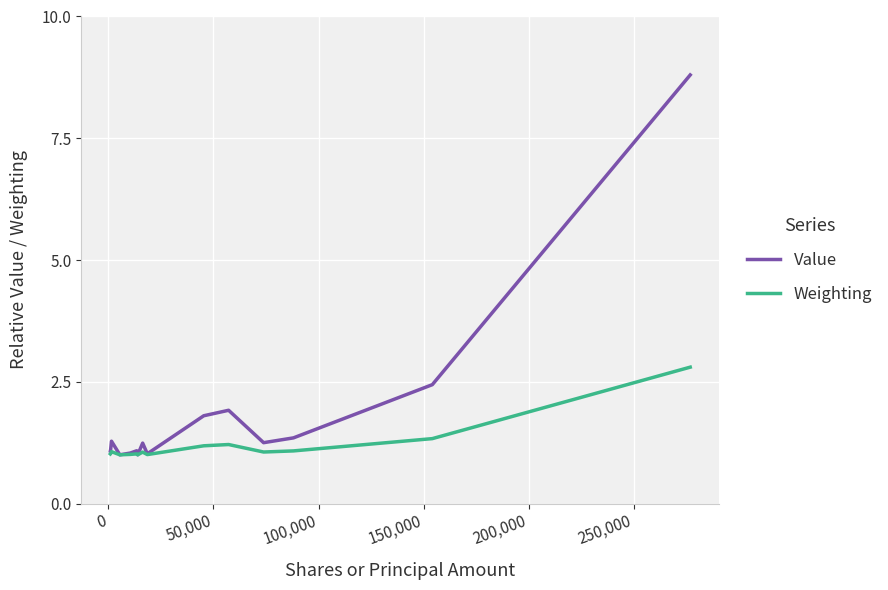

What is the smallest value displayed?

1.0